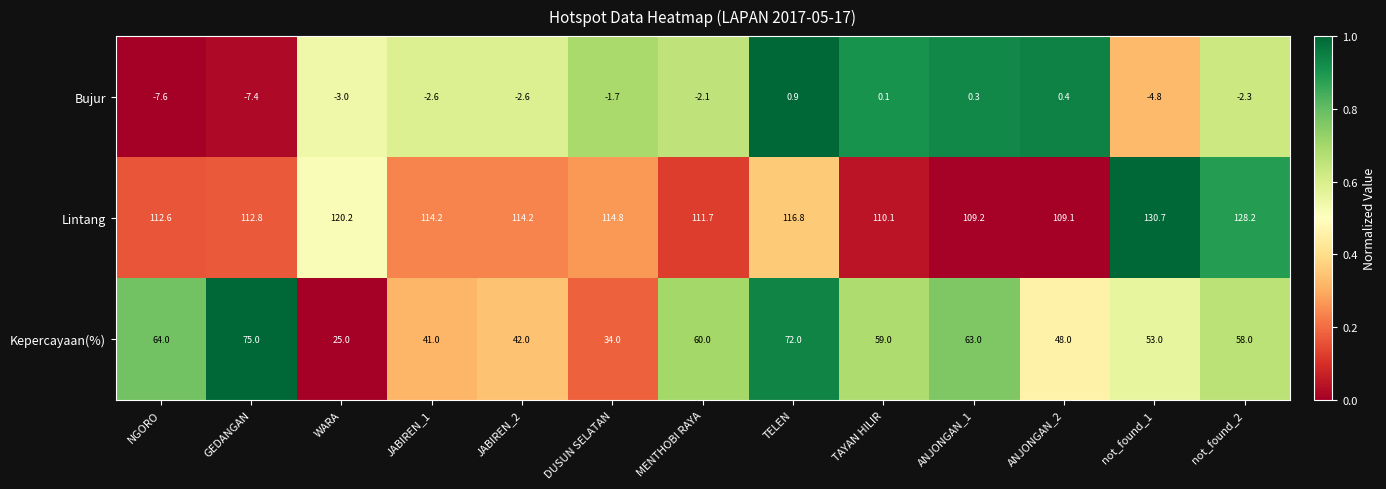

Which label corresponds to the smallest value in the chart?

NGORO